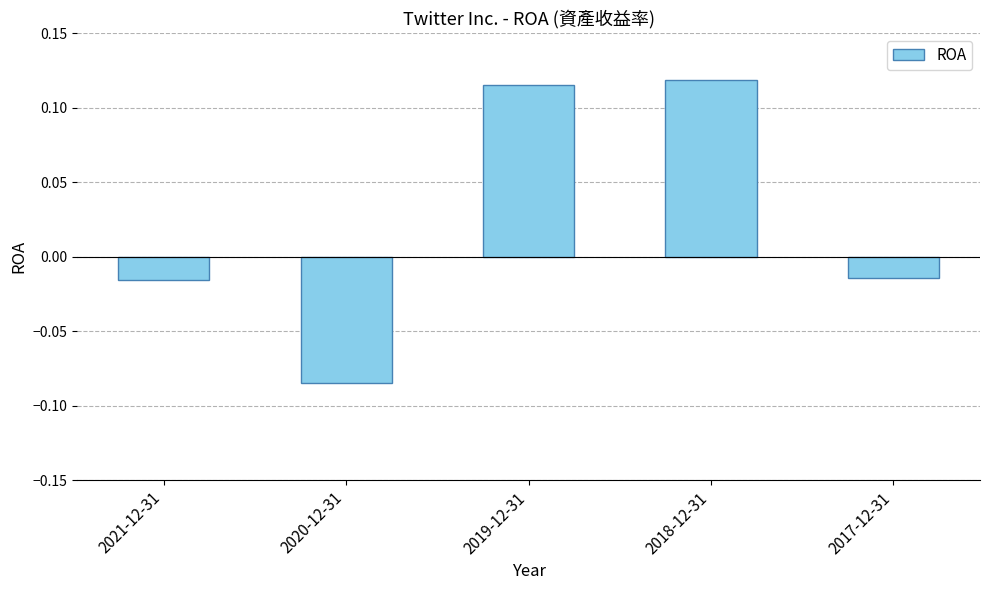

What is the difference between the values at 2018-12-31 and 2020-12-31?

0.2